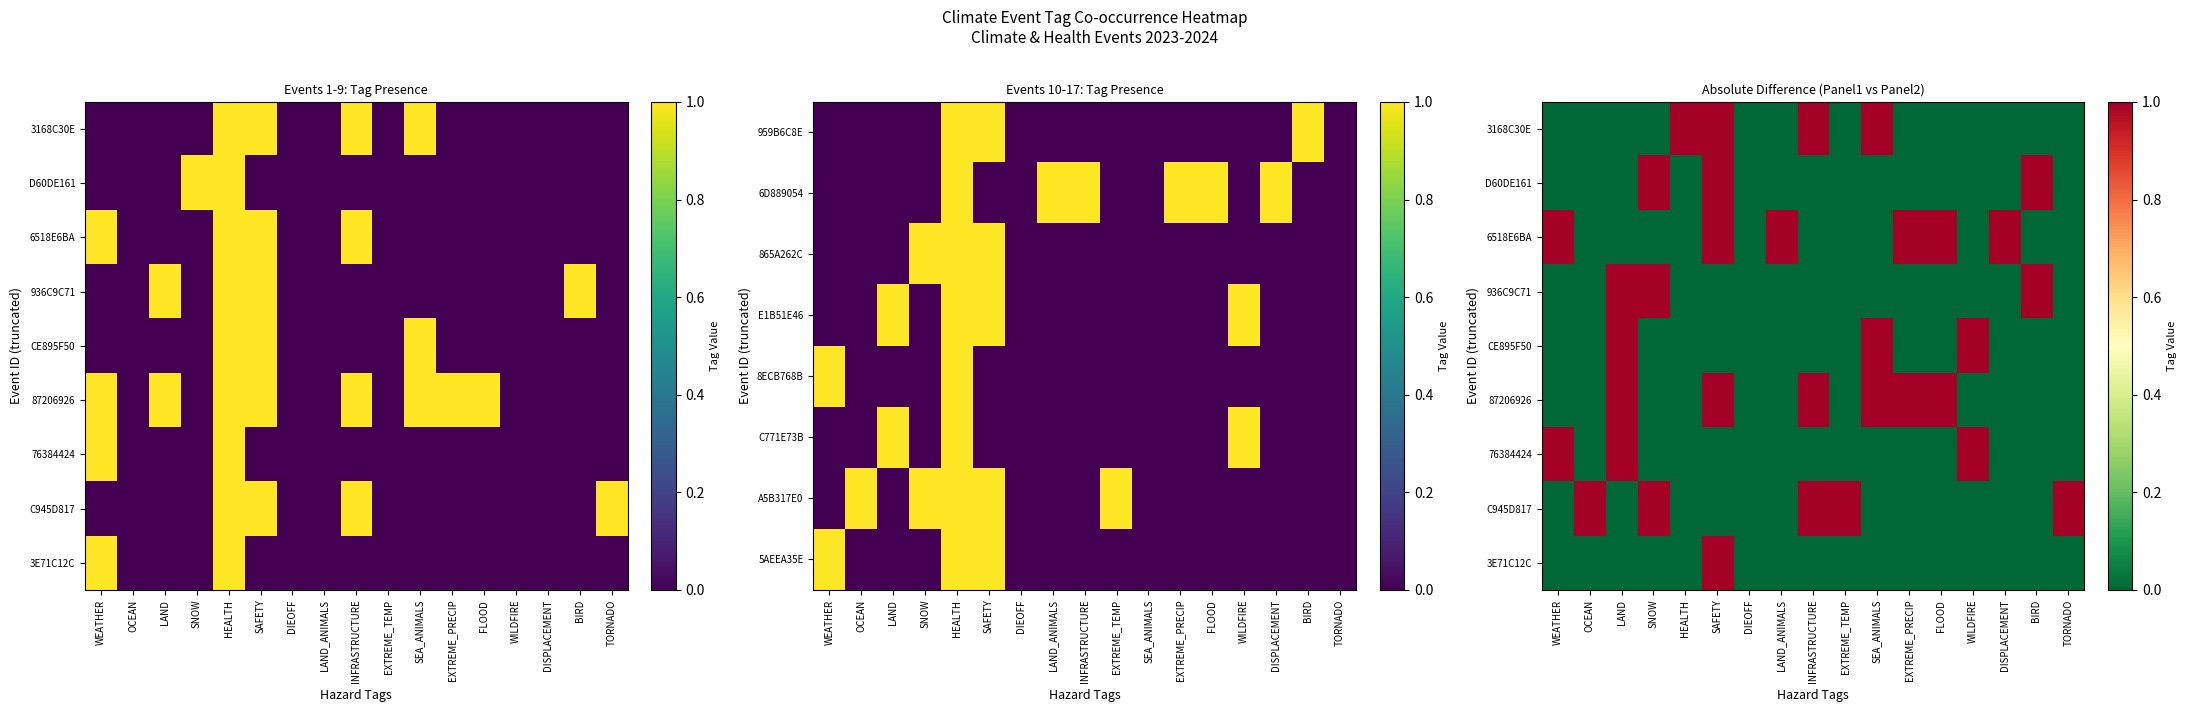

Which category has the lowest value in the C945D817 series?

WEATHER